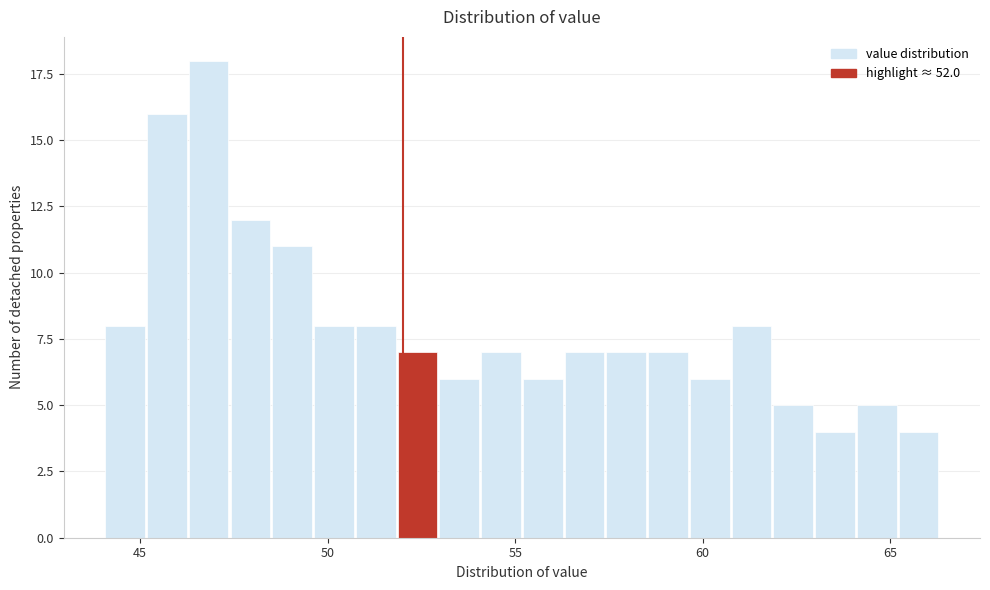

Read against the x-axis, roughly where is the centre of the tallest bar?

47.0